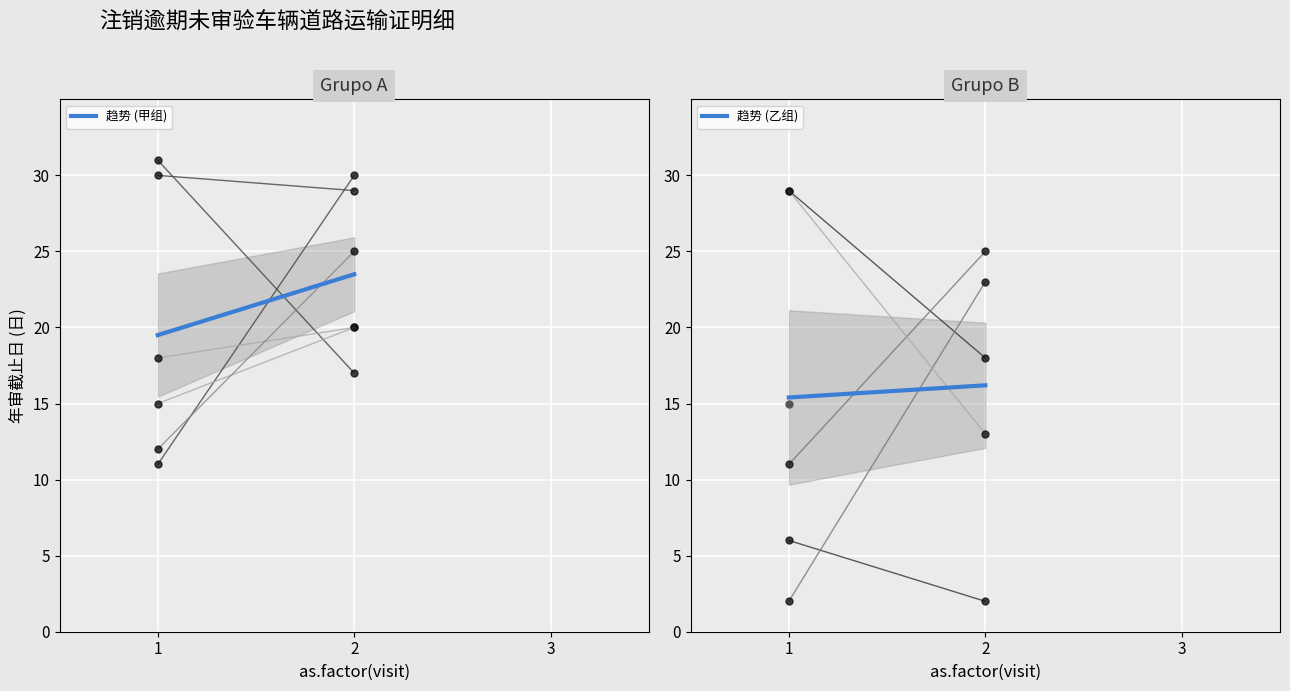

Rank the series at 1 from highest to lowest value.

趋势 (甲组), 趋势 (乙组)